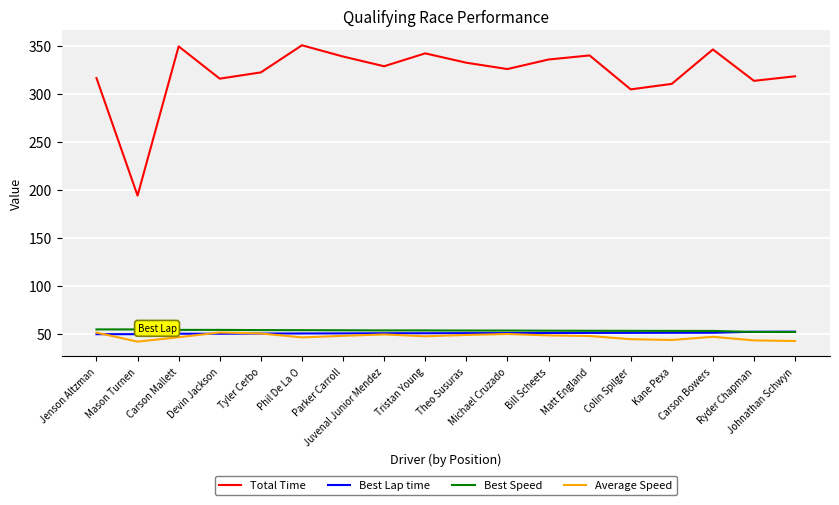

Which series has the largest range (max minus min)?

Total Time